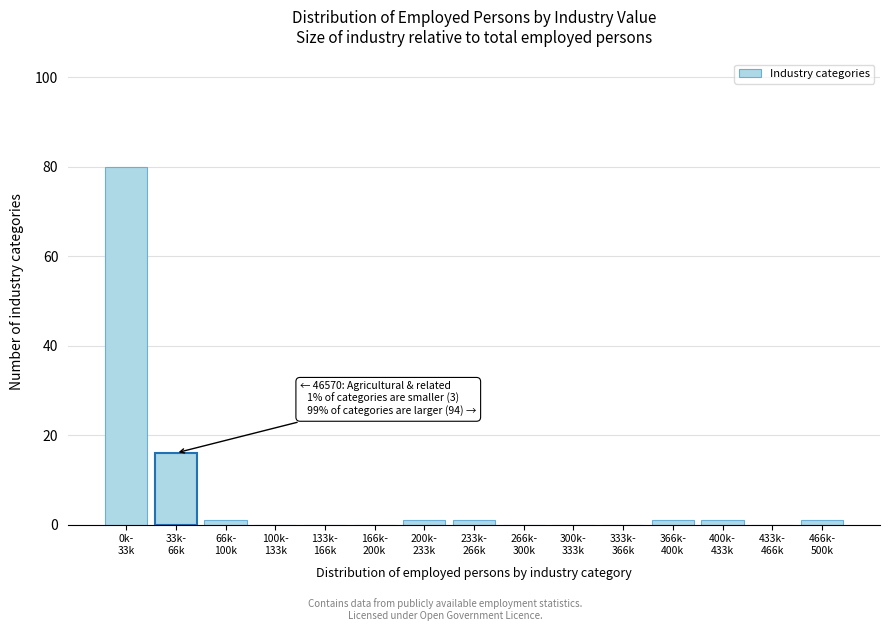

What is the maximum value shown in the chart?

80